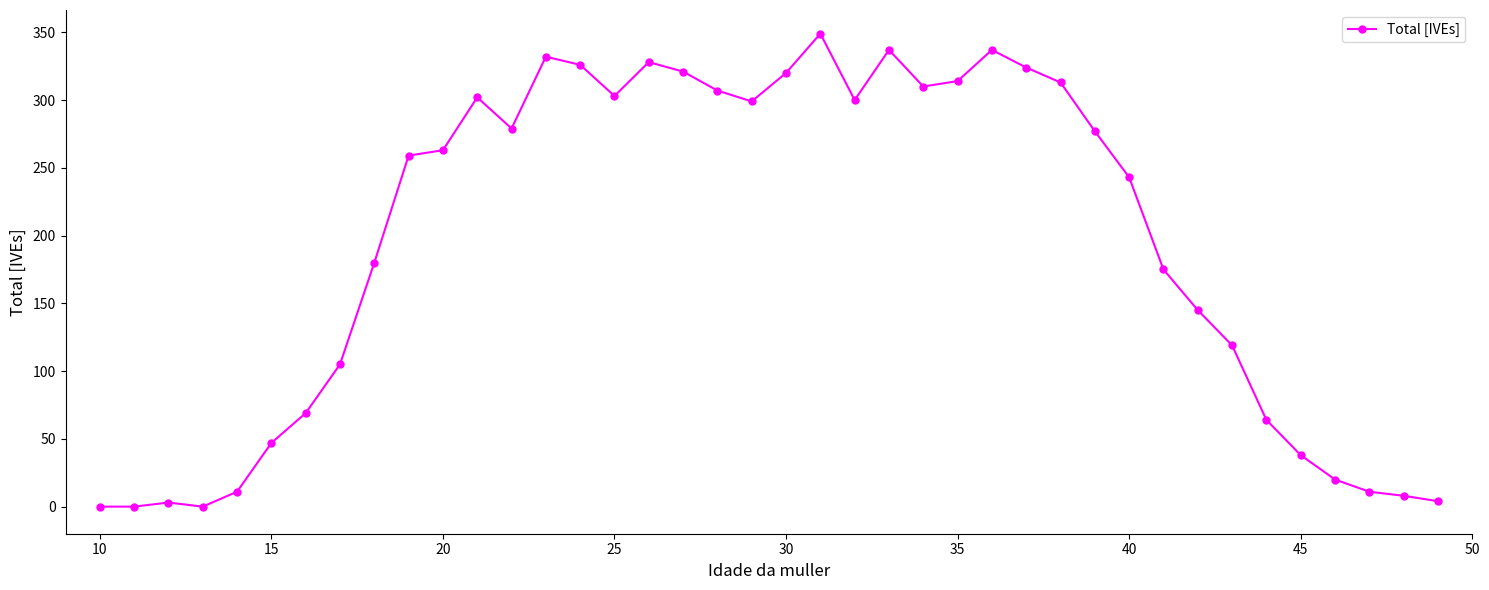

What is the value of the 26th point from the left?

314